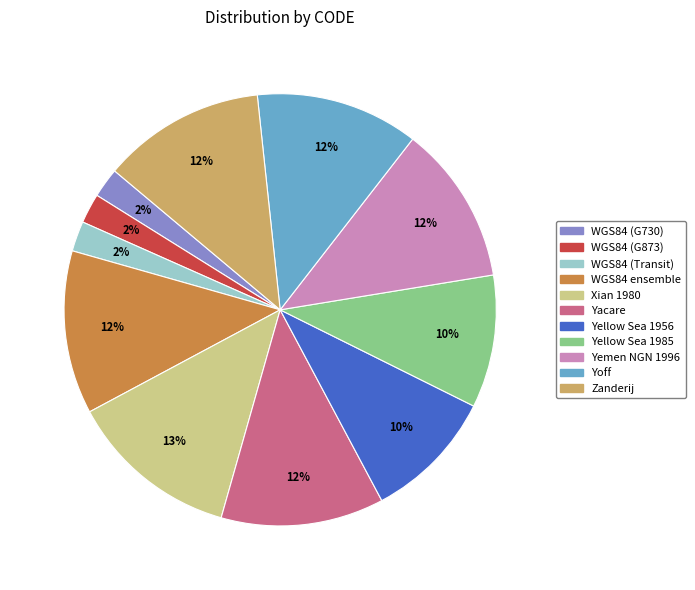

Which slice is the largest?

Xian 1980